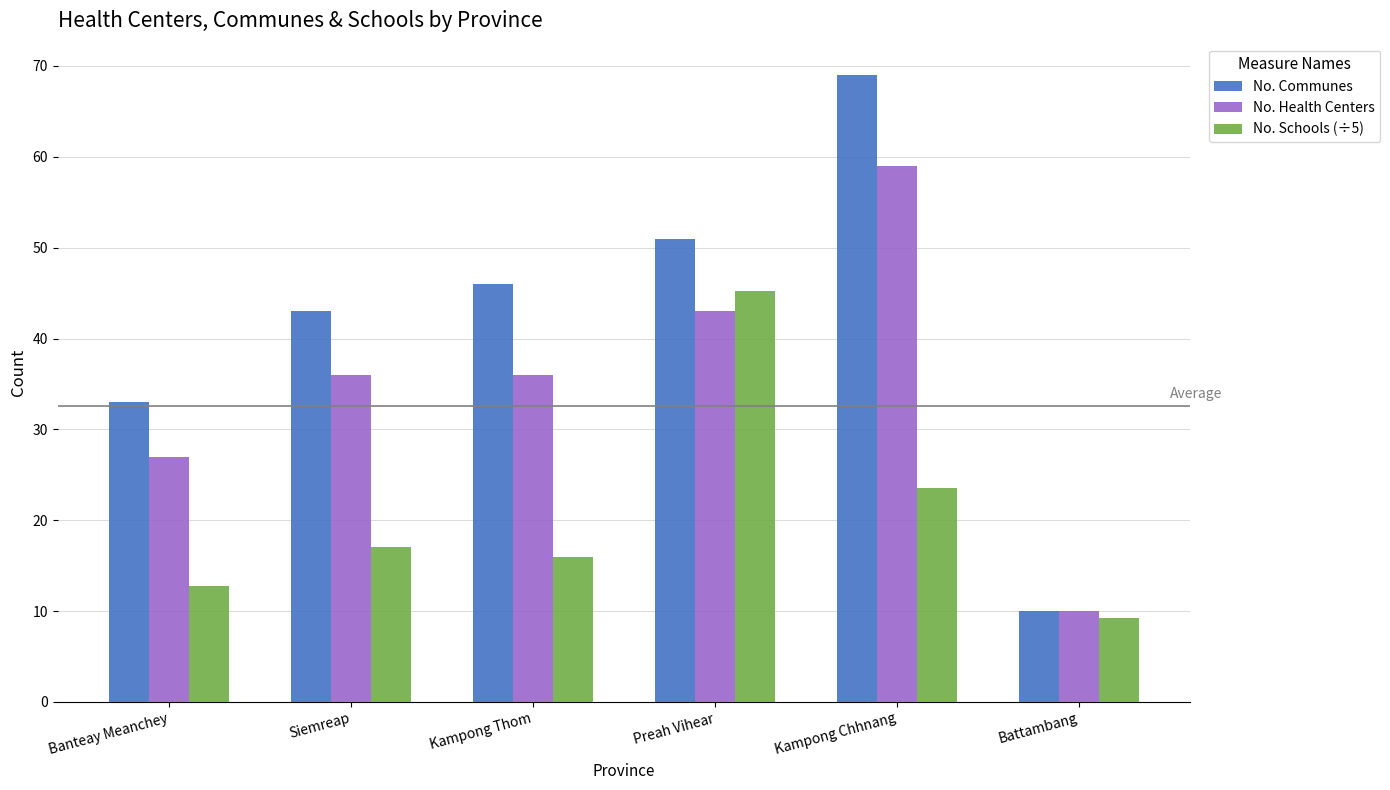

What value does the No. Schools (÷5) series have at Kampong Thom?

16.0